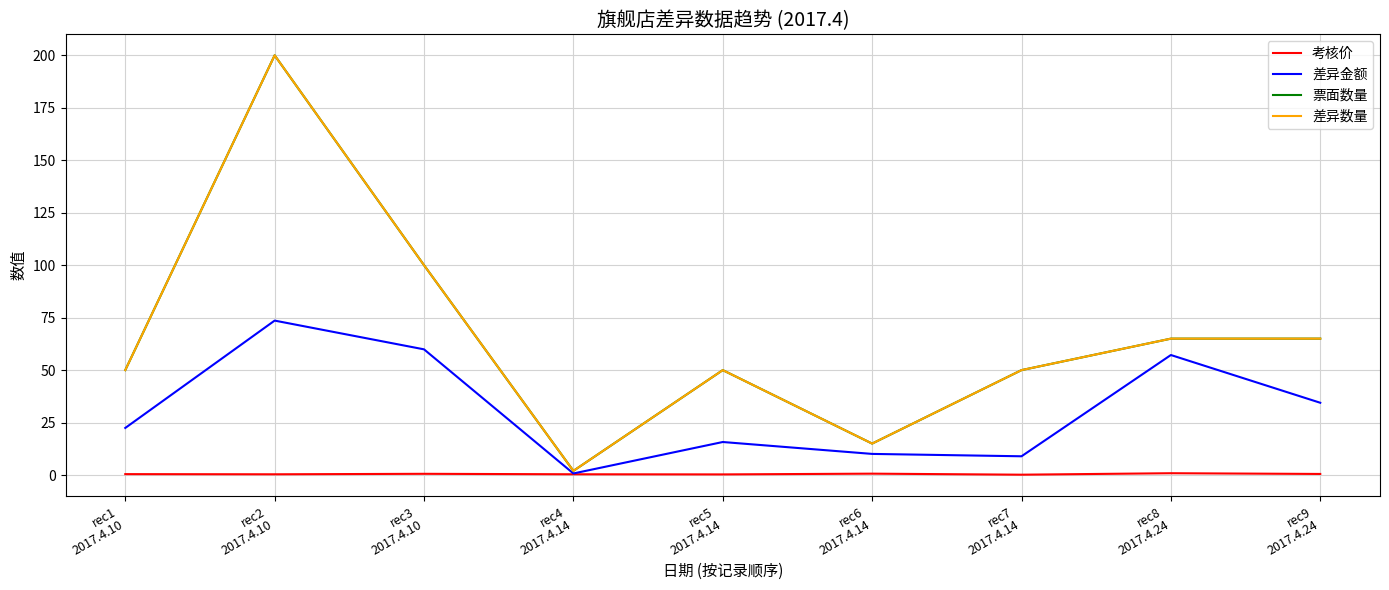

Is this an area chart (filled region under the line)?

No